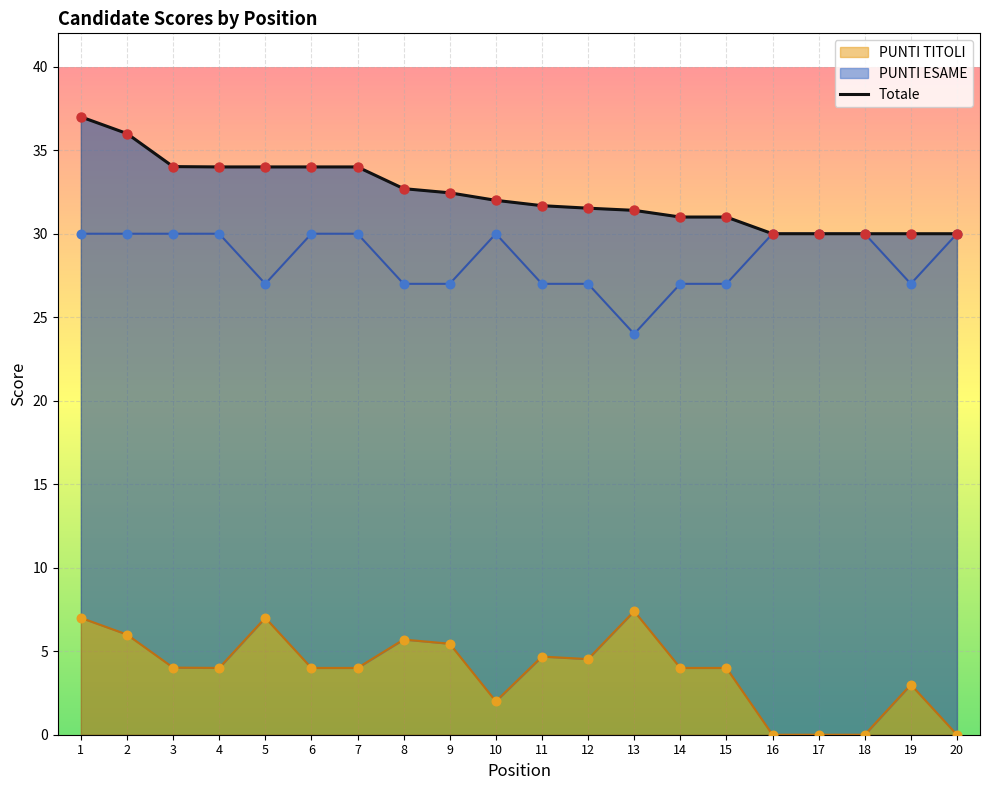

Which series contains the highest Y value?

Totale